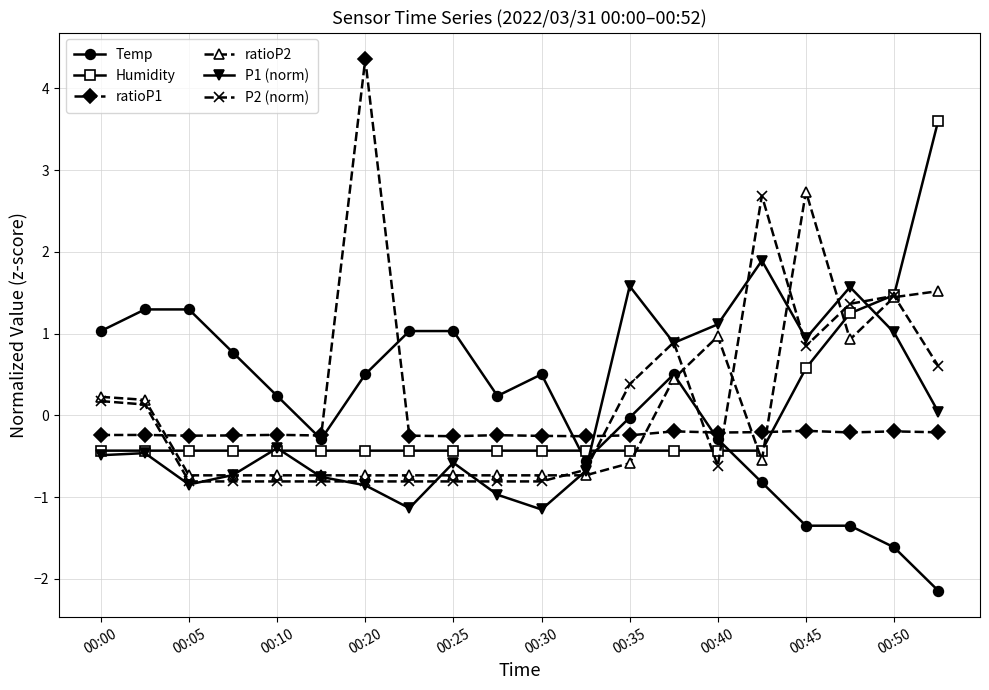

True or false: P2 (norm) has more than 2 interior local peaks.

True